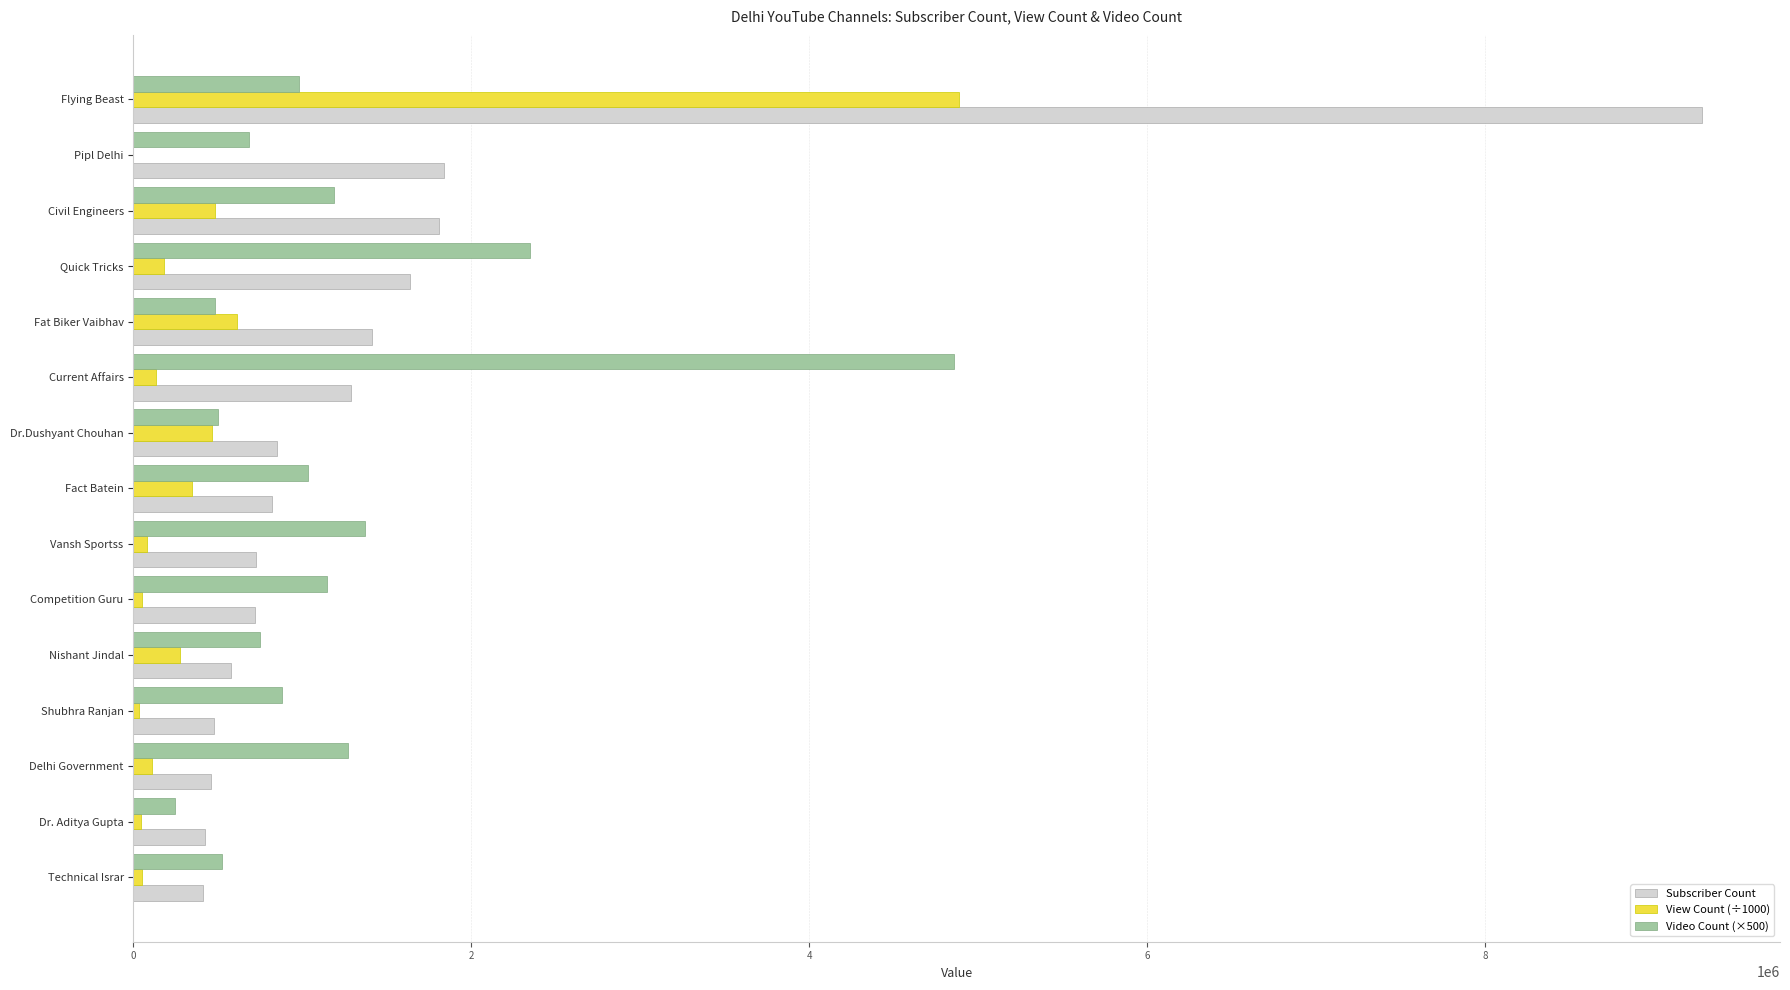

True or false: Subscriber Count has a value of 1810000.0 at Civil Engineers.

True